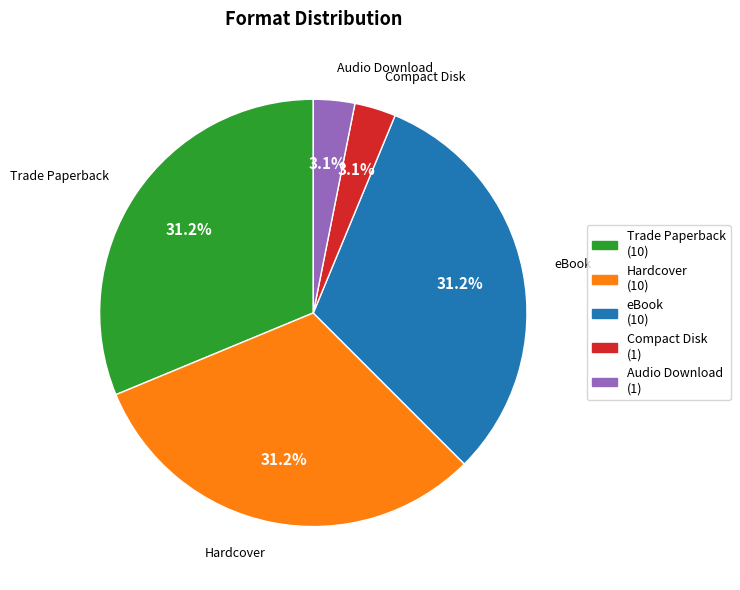

What is the total percentage of Compact Disk and eBook?

34.4%